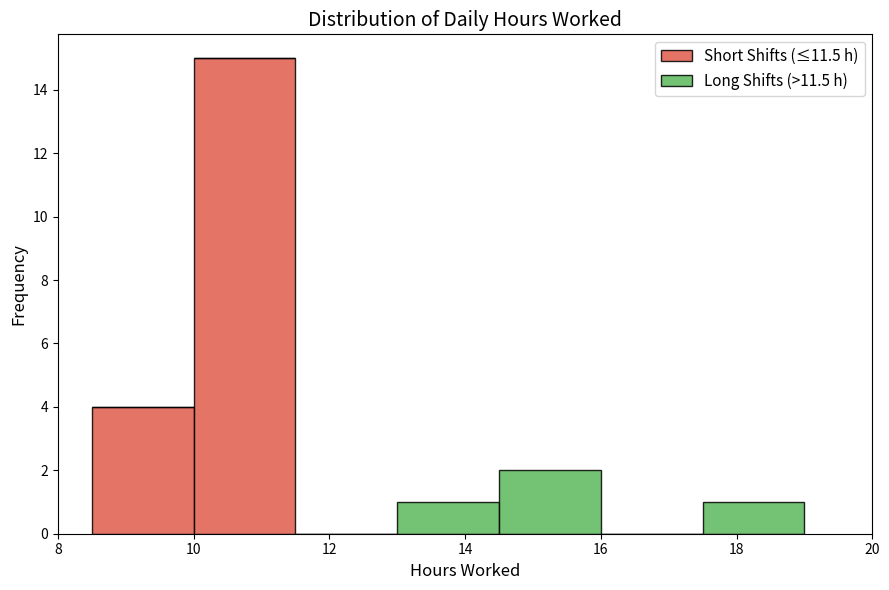

Which range on the x-axis has the tallest stacked bar (by total height)?

10.0 to 11.5